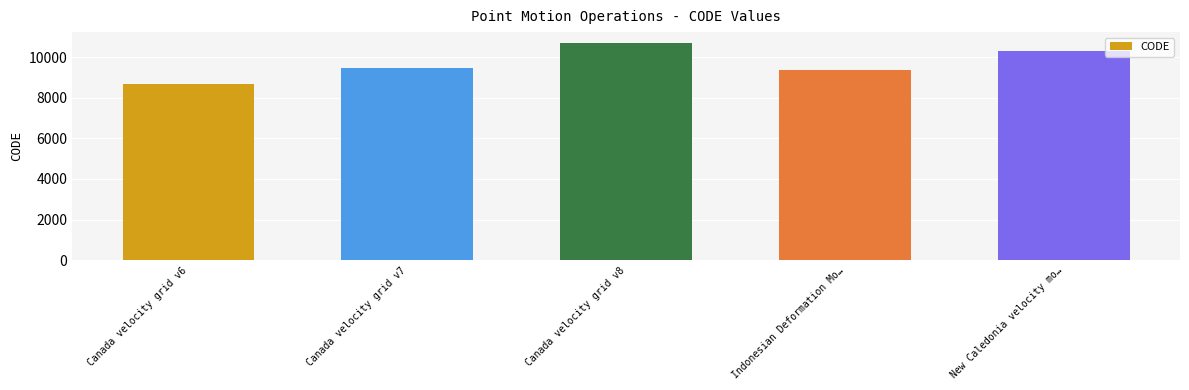

Rank the categories by value from lowest to highest.

Canada velocity grid v6, Indonesian Deformation Mo…, Canada velocity grid v7, New Caledonia velocity mo…, Canada velocity grid v8